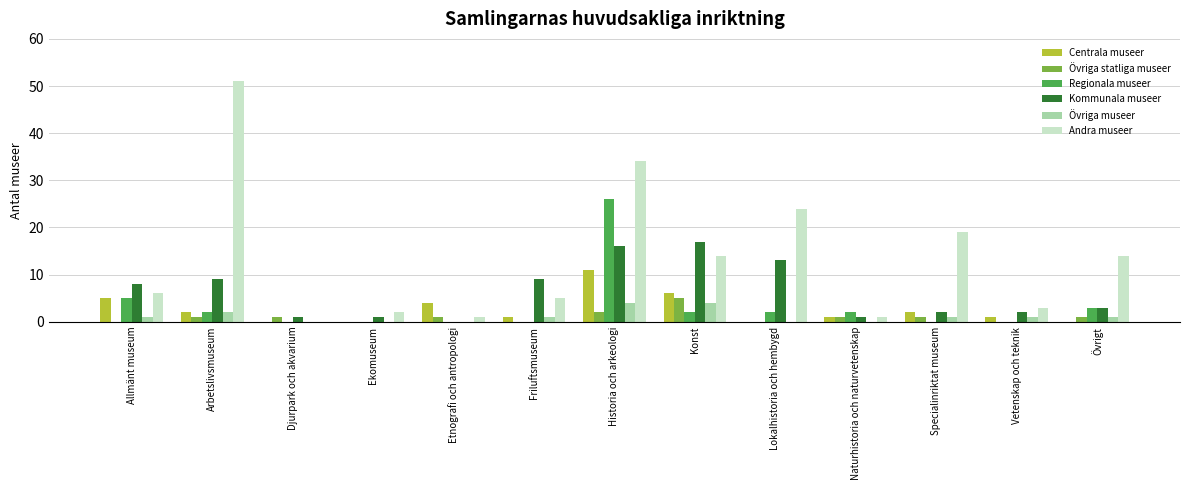

What is the sum of all Övriga museer values?

15